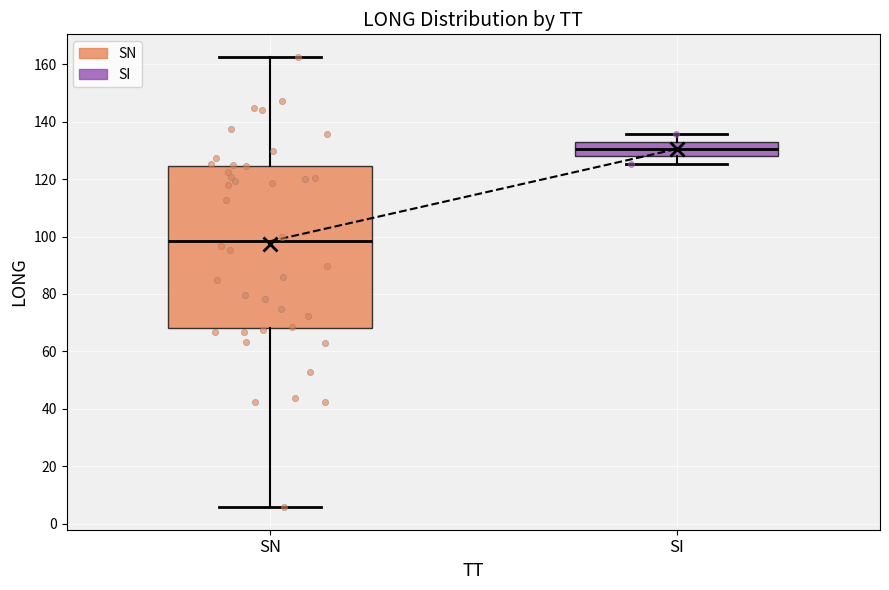

Reading left to right, read every box against the y-axis: the position of its median line, the range the box covers, and the ends of its whiskers. The values are not printed on the chart, so give them approximately, as read against the axis.

SN: median 98, box 68 to 124, whiskers 6 to 162
SI: median 130, box 128 to 134, whiskers 126 to 136